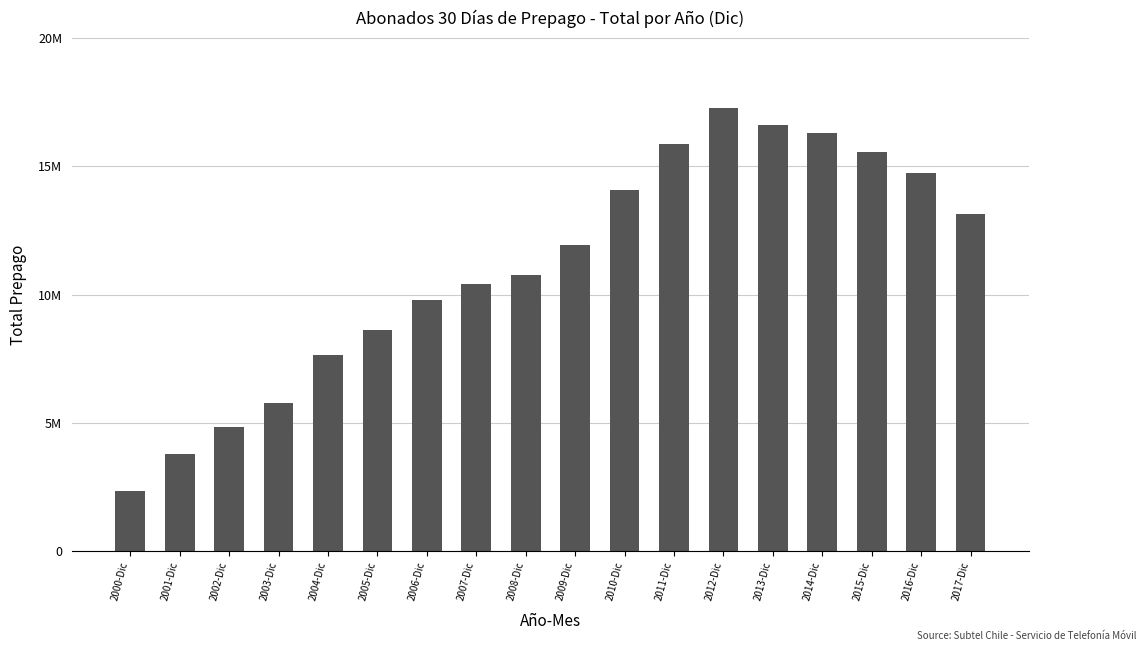

Rank the categories by value from lowest to highest.

2000-Dic, 2001-Dic, 2002-Dic, 2003-Dic, 2004-Dic, 2005-Dic, 2006-Dic, 2007-Dic, 2008-Dic, 2009-Dic, 2017-Dic, 2010-Dic, 2016-Dic, 2015-Dic, 2011-Dic, 2014-Dic, 2013-Dic, 2012-Dic